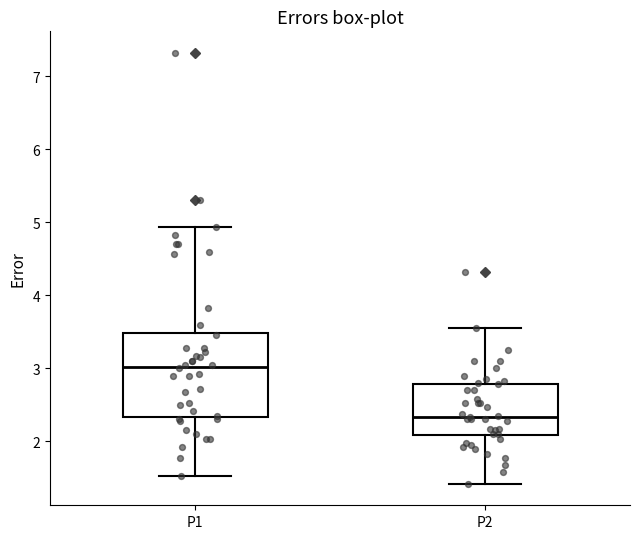

Where is the upper edge of the box for P2 on the y-axis? The values are not printed on the chart, so give them approximately, as read against the axis.

2.8